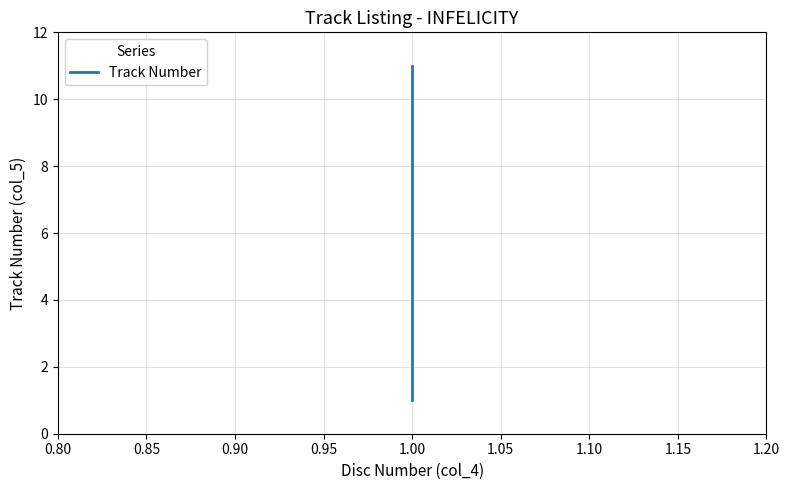

What is the difference between the maximum and minimum values?

10